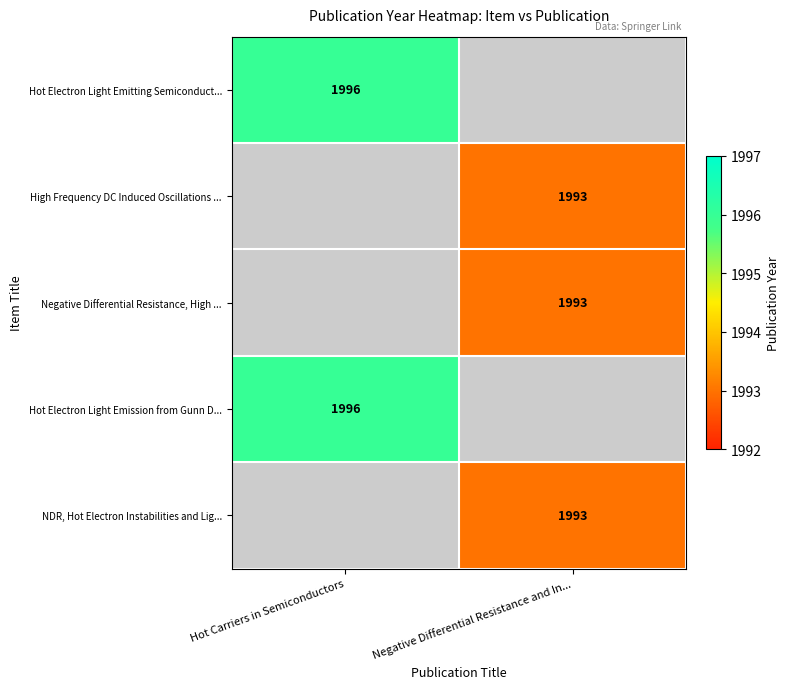

The Hot Electron Light Emission from Gunn D... series shows 1996 at Hot Carriers in Semiconductors. True or false?

True